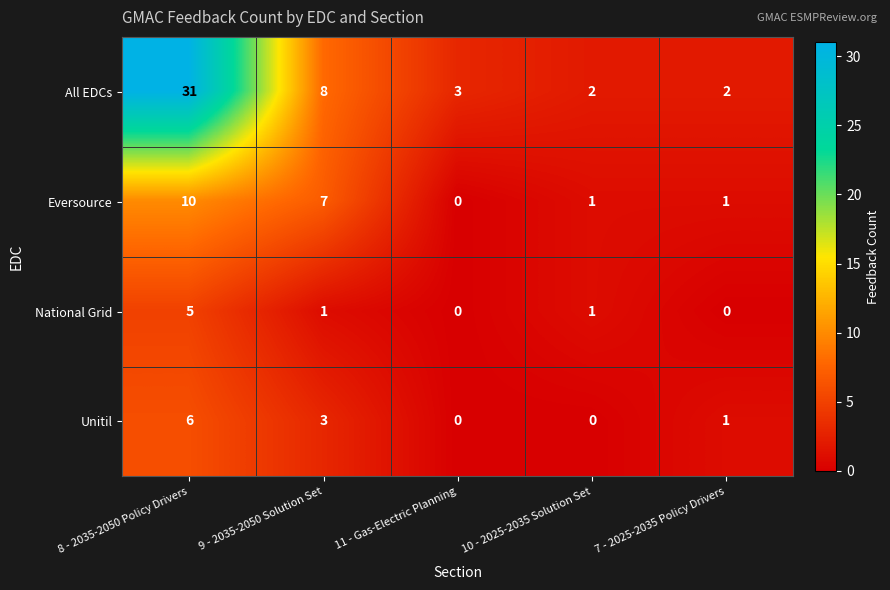

Rank the series by their maximum value, from highest to lowest.

All EDCs, Eversource, Unitil, National Grid